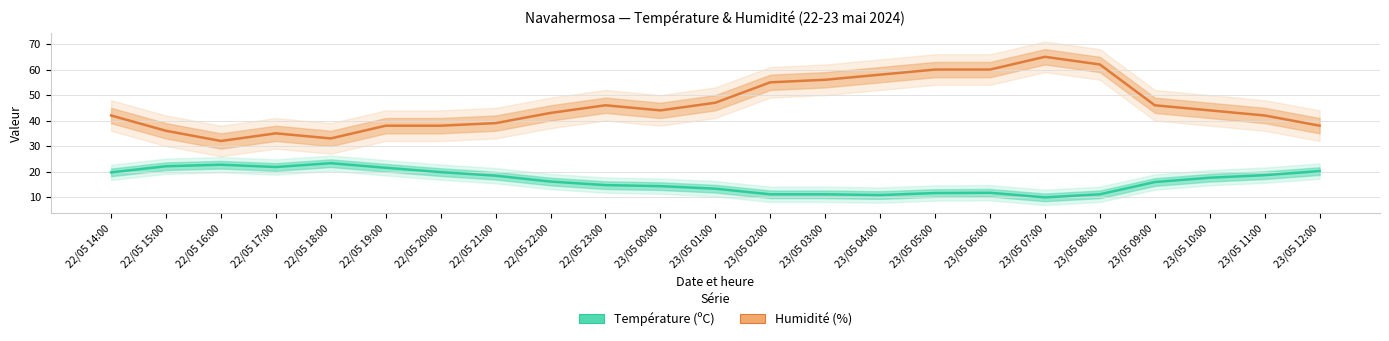

How many interior local peaks does the Humidité (%) series have?

3